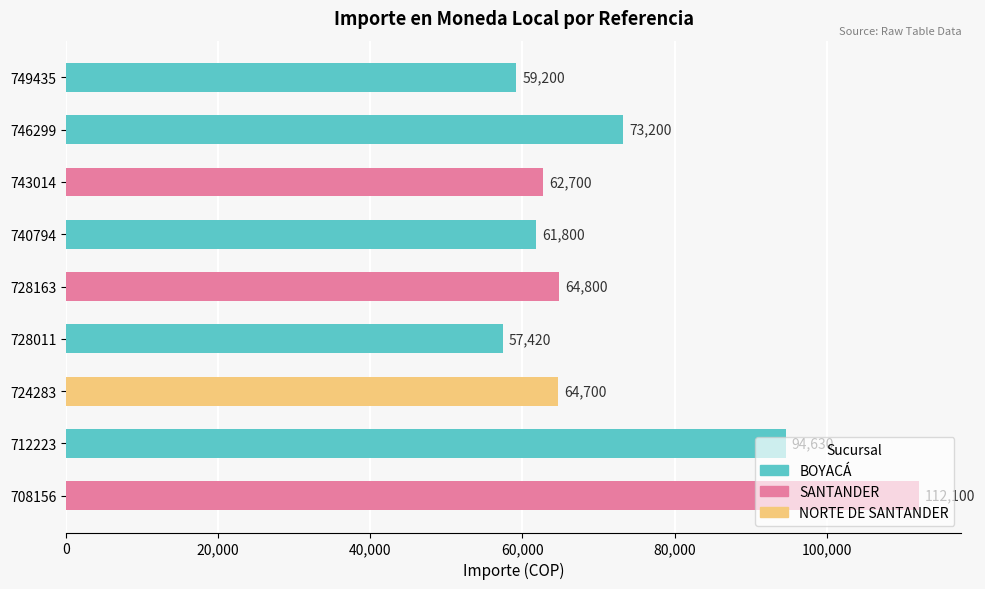

Which label corresponds to the largest value in the chart?

708156